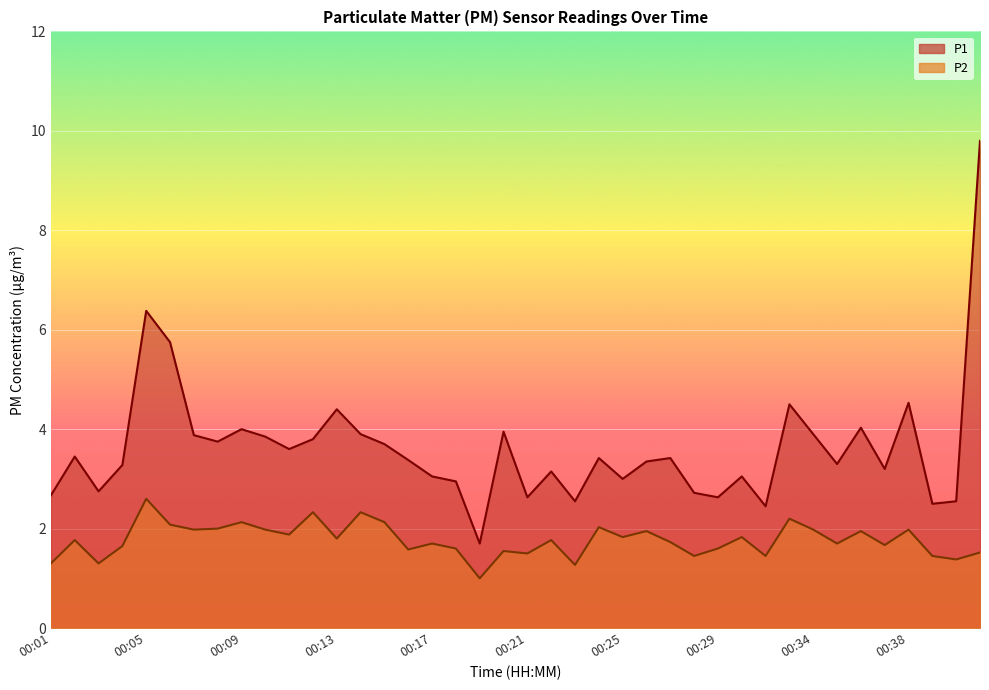

Which category has the highest value in the P1 series?

00:41